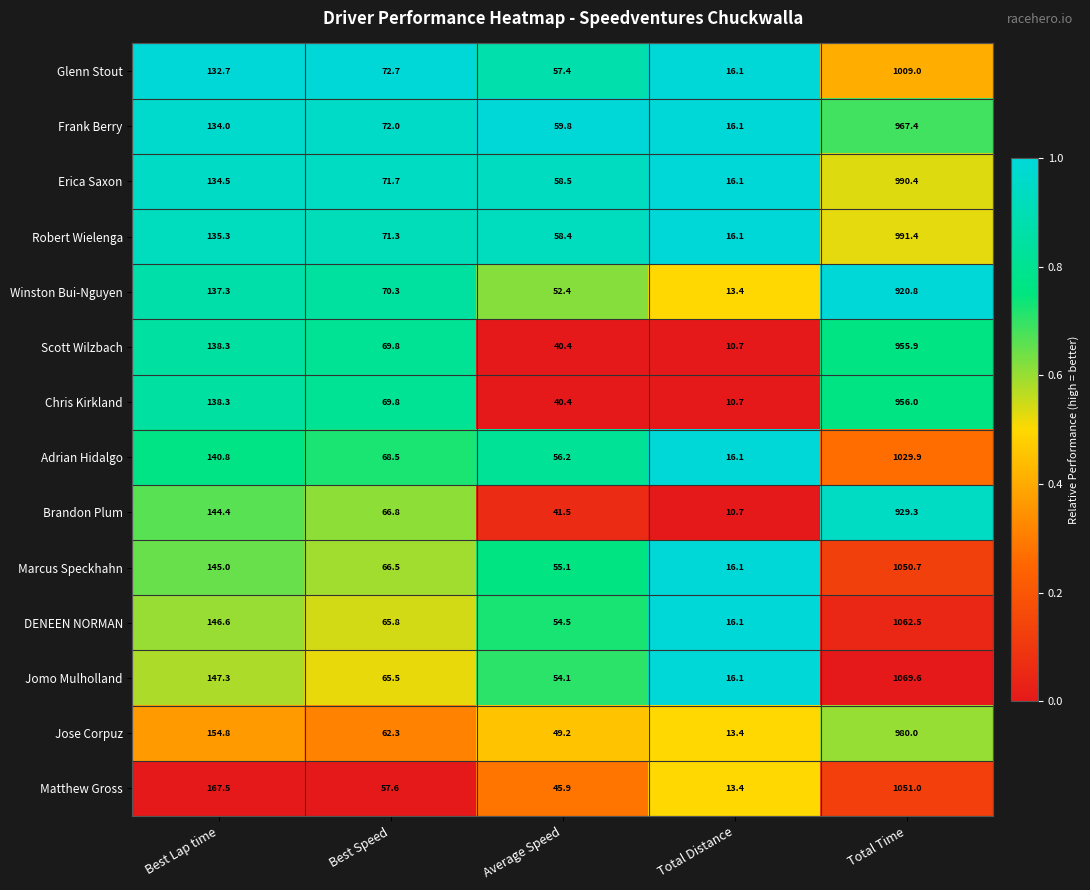

Which series has the largest total across all categories?

Jomo Mulholland